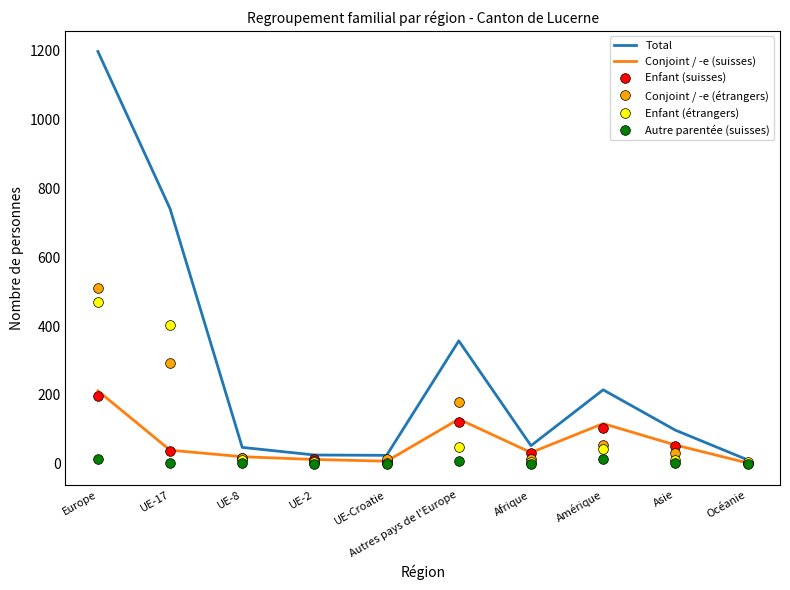

Count the number of data series in this chart.

6